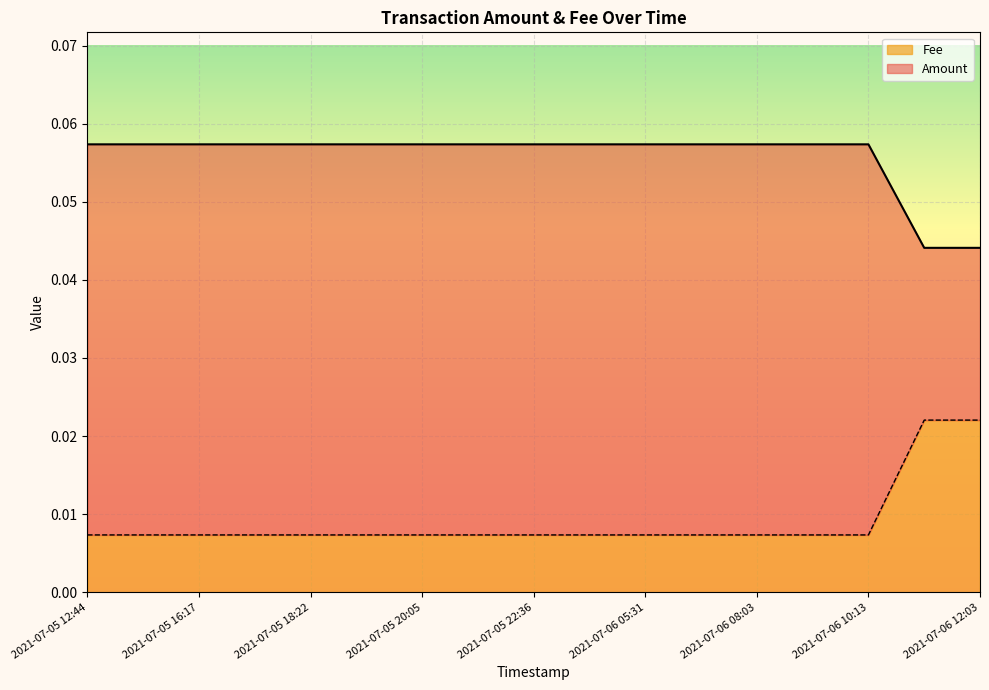

The value of Fee at 2021-07-06 06:34 is 0.1. True or false?

False